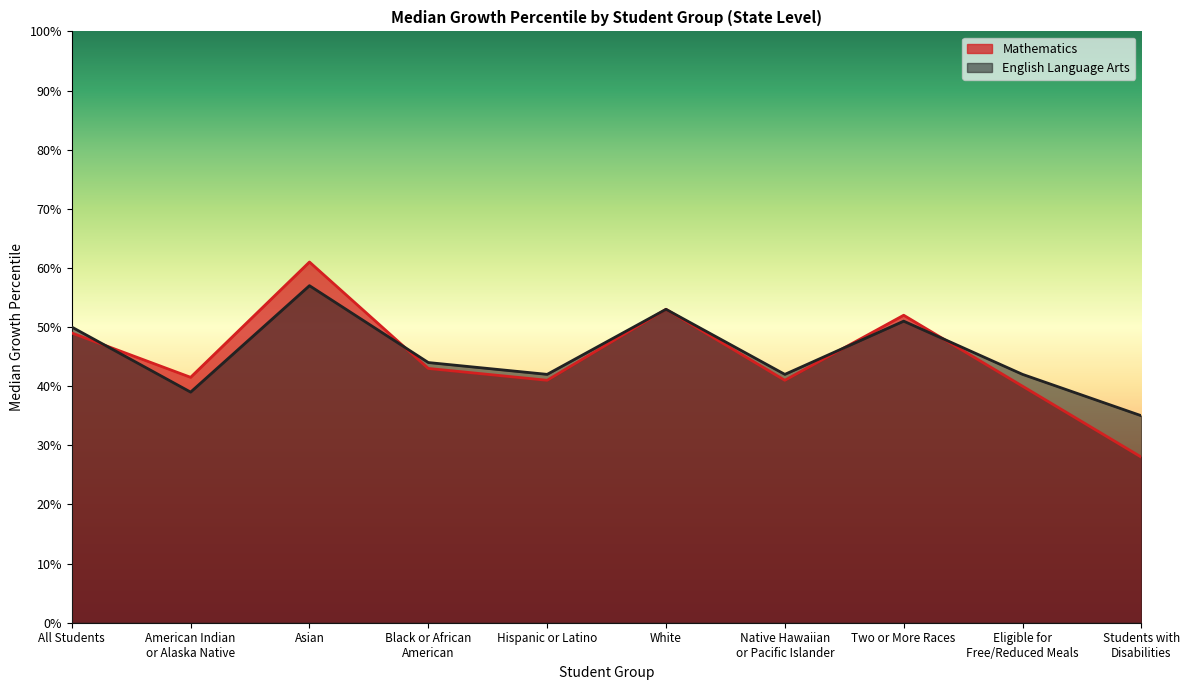

How many interior local peaks does the English Language Arts series have?

3